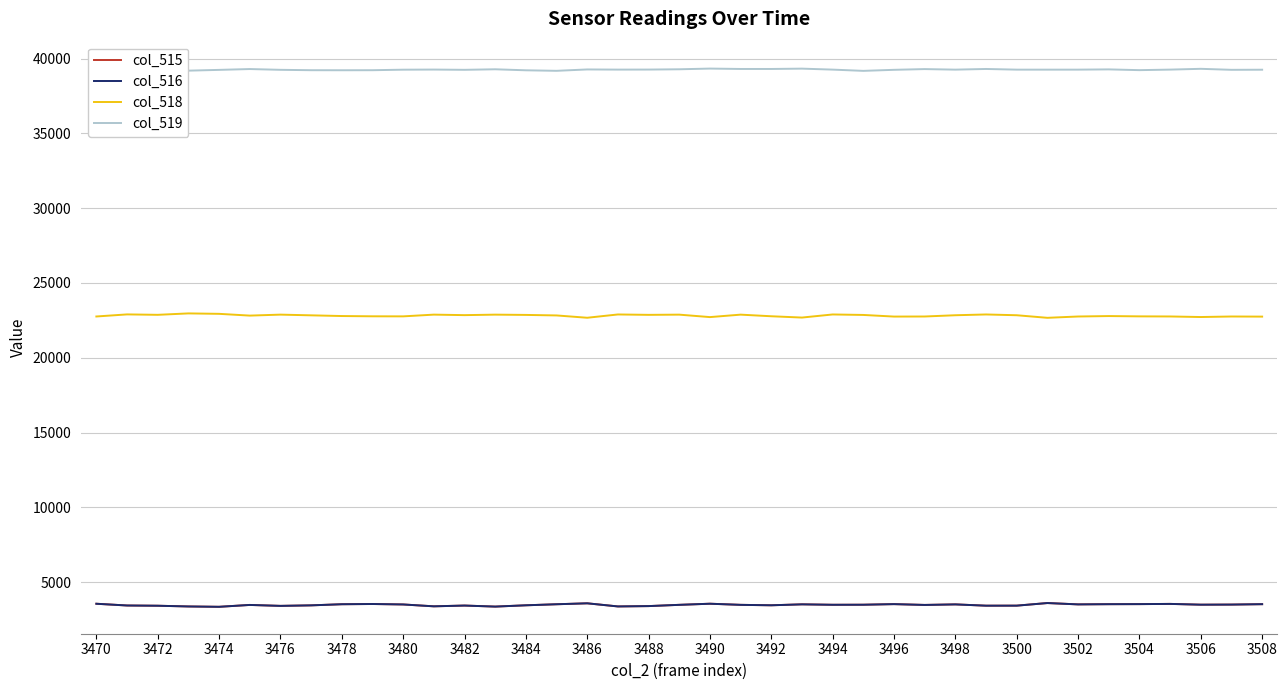

What is the maximum value for col_518?

22966